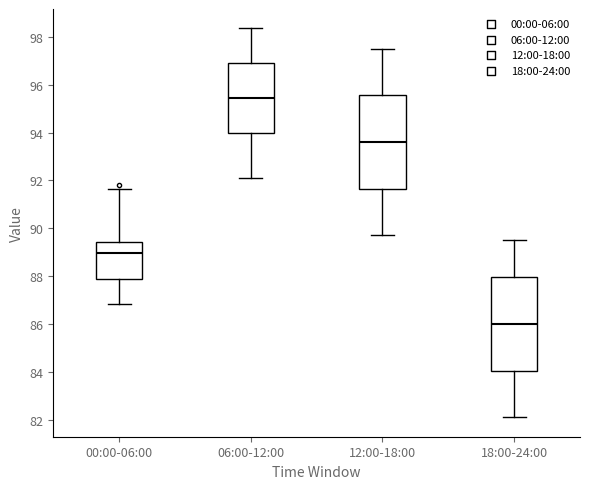

Which box has the lowest median line?

18:00-24:00